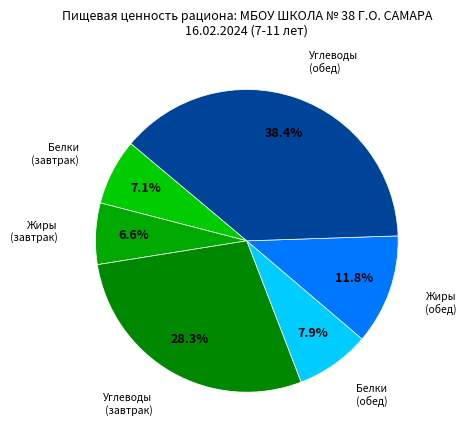

Count the number of slices in the pie.

6